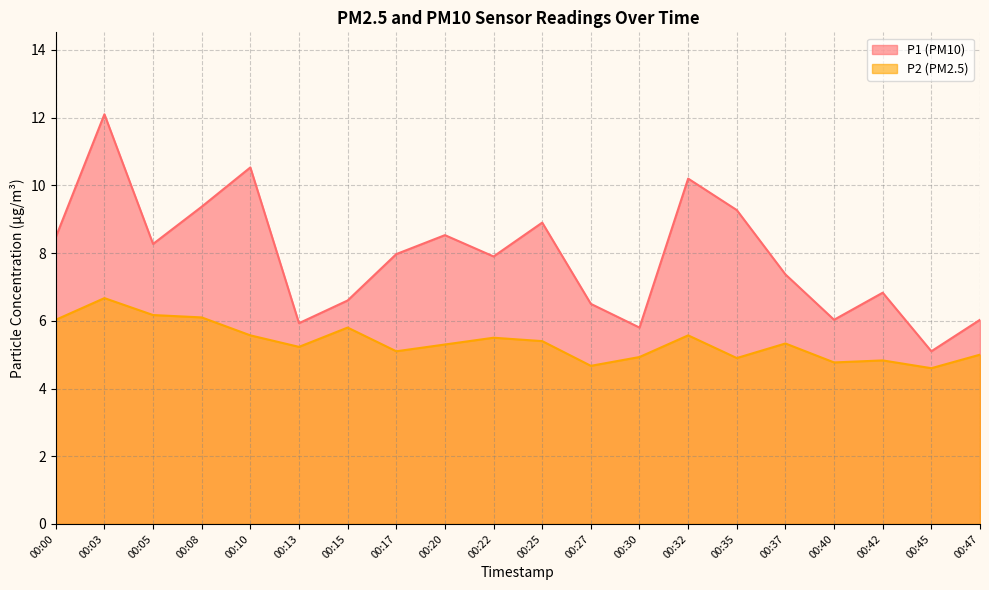

Reading left to right, list all the values displayed in this chart.

P1: 00:00=8.5	00:03=12.1	00:05=8.3	00:08=9.4	00:10=10.5	00:13=5.9	00:15=6.6	00:17=8.0	00:20=8.5	00:22=7.9	00:25=8.9	00:27=6.5	00:30=5.8	00:32=10.2	00:35=9.3	00:37=7.4	00:40=6.0	00:42=6.8	00:45=5.1	00:47=6.0
P2: 00:00=6.0	00:03=6.7	00:05=6.2	00:08=6.1	00:10=5.6	00:13=5.2	00:15=5.8	00:17=5.1	00:20=5.3	00:22=5.5	00:25=5.4	00:27=4.7	00:30=4.9	00:32=5.6	00:35=4.9	00:37=5.3	00:40=4.8	00:42=4.8	00:45=4.6	00:47=5.0